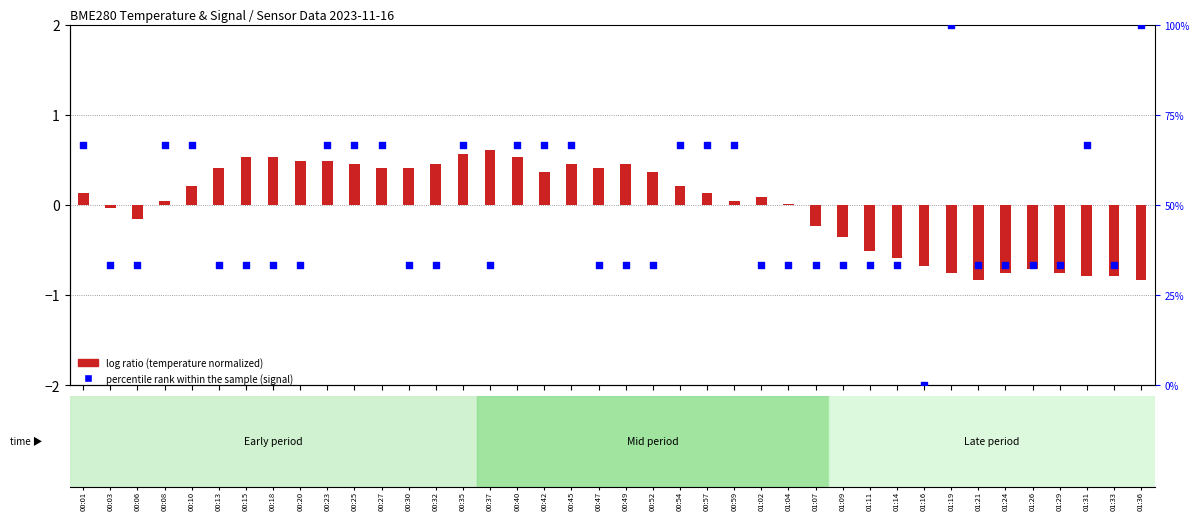

Is the value of log ratio at 01:14 greater than the value of percentile rank within the sample at 00:52?

No